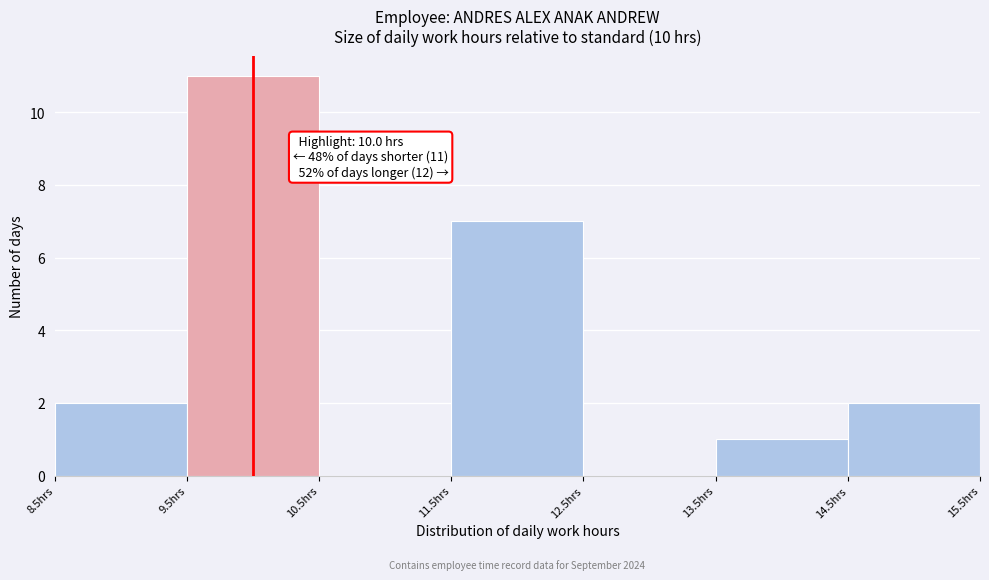

Which range on the x-axis has the tallest bar?

9.5 to 10.5